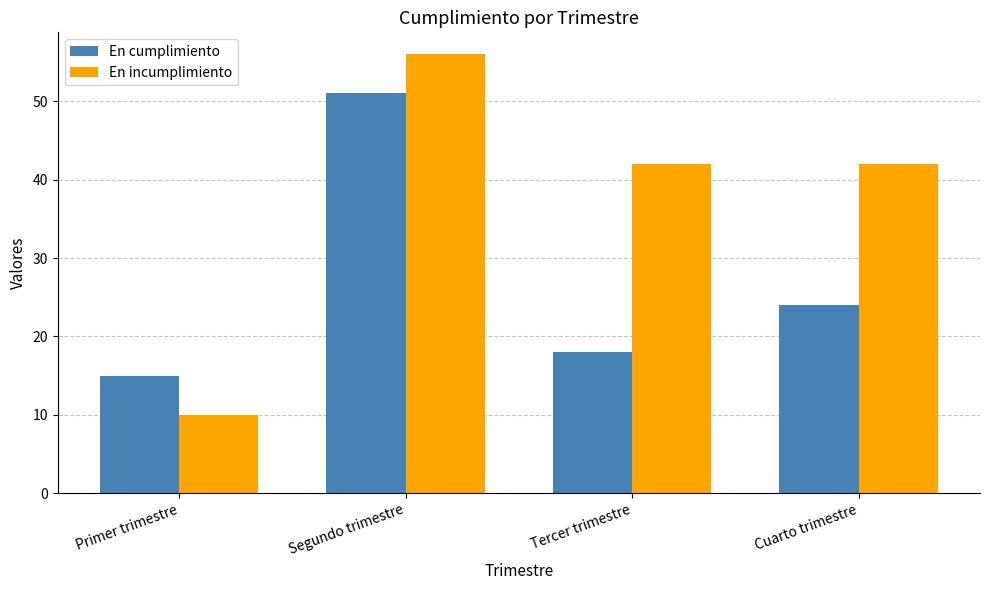

Read the En incumplimiento value at Tercer trimestre, to the nearest 5.

40